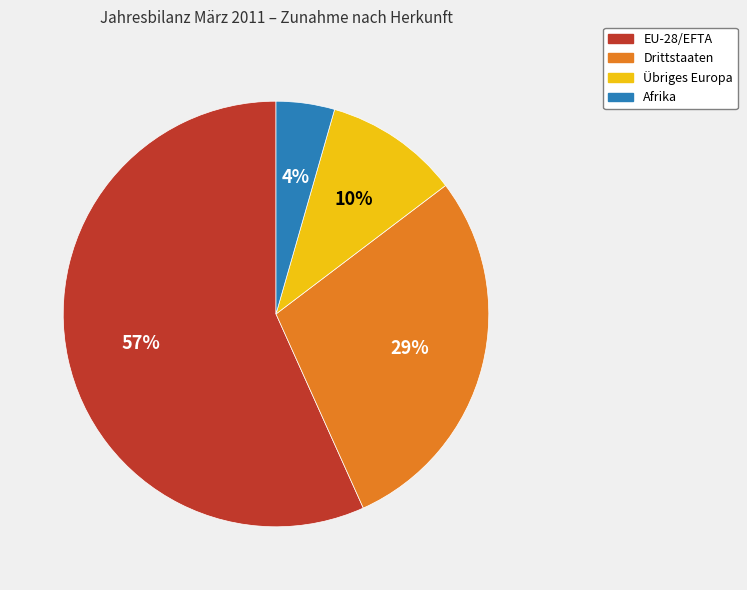

Count the number of slices in the pie.

4